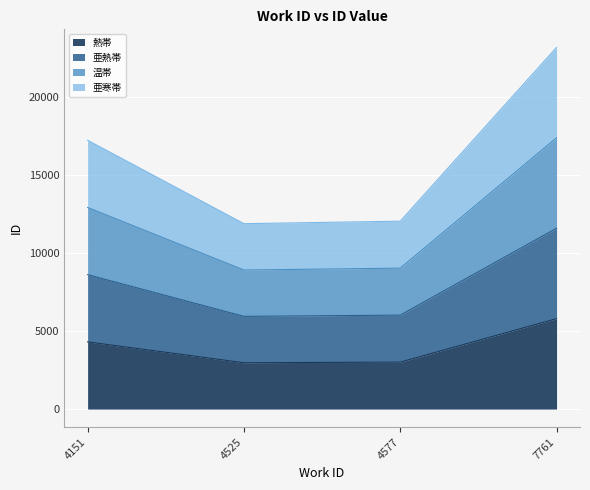

How many interior local valleys (lower than both neighbors) does the data have?

1